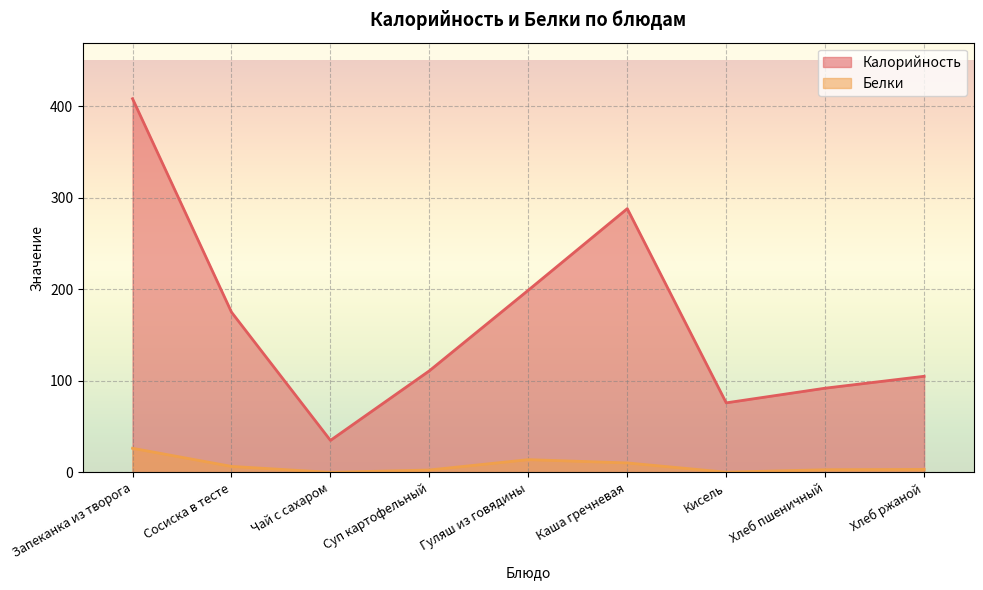

At which category is the sum across all series the highest?

Запеканка из творога